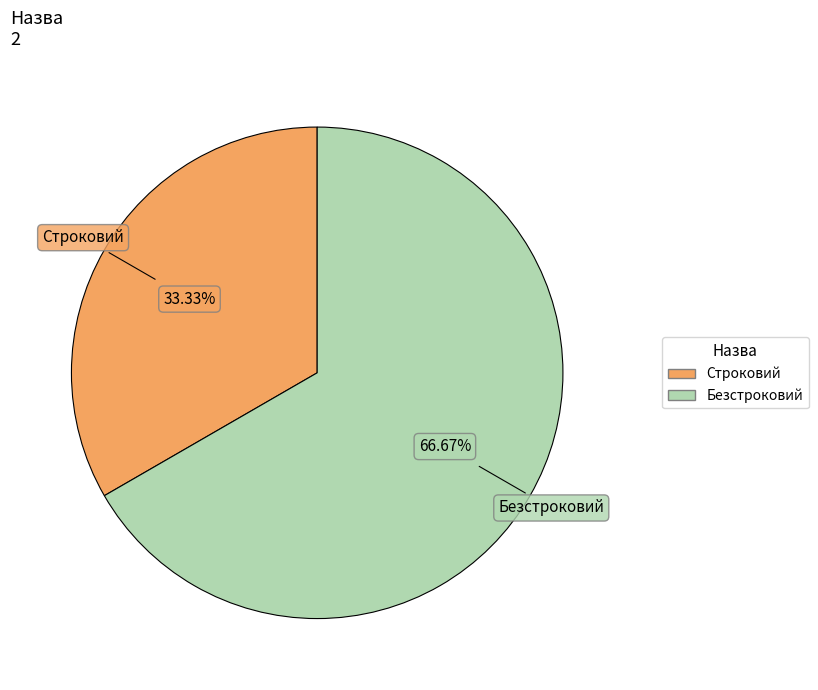

Approximately how many times larger is the value at Строковий compared to Безстроковий?

0.5